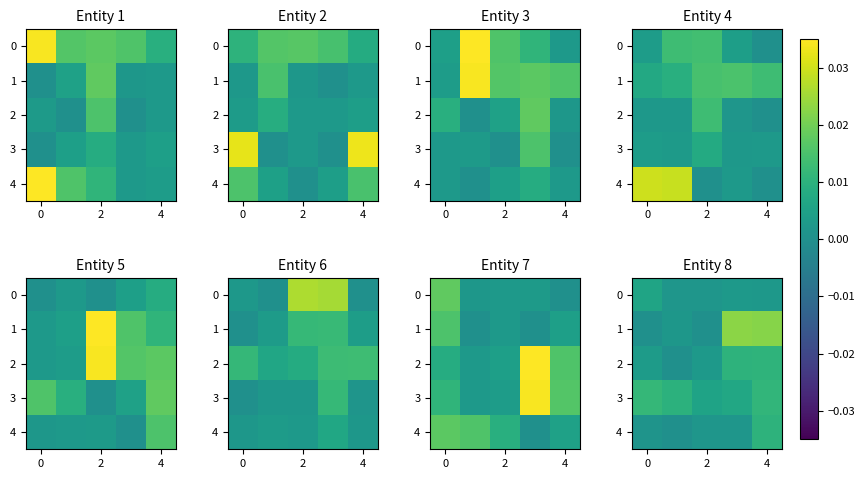

Count the 3 values in the range 0 to 1.

5